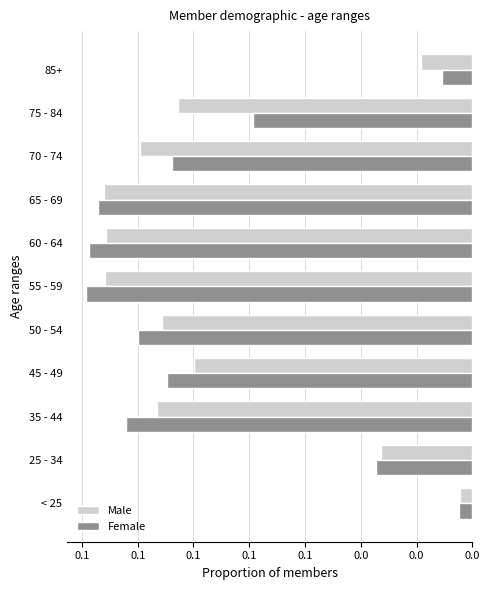

What is the minimum value for Male?

-0.1